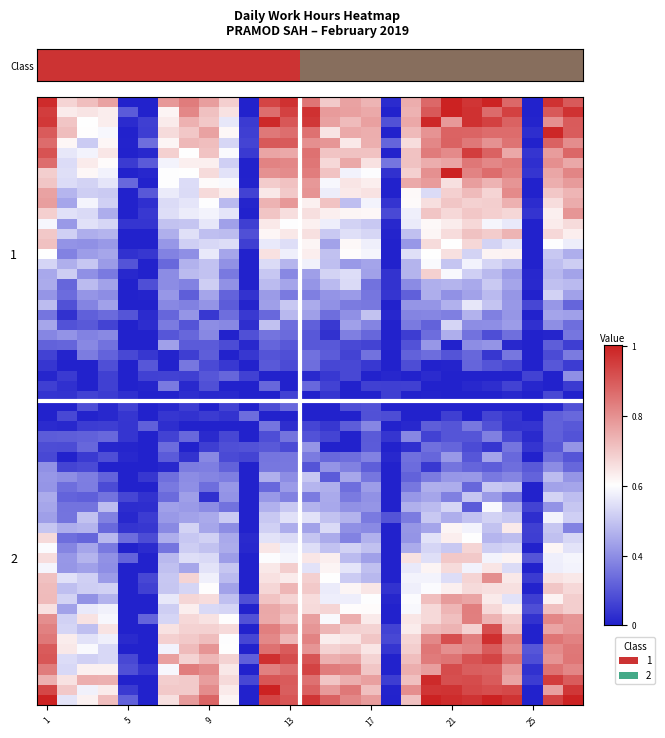

List the series in order of their overall mean, highest first.

1, 2